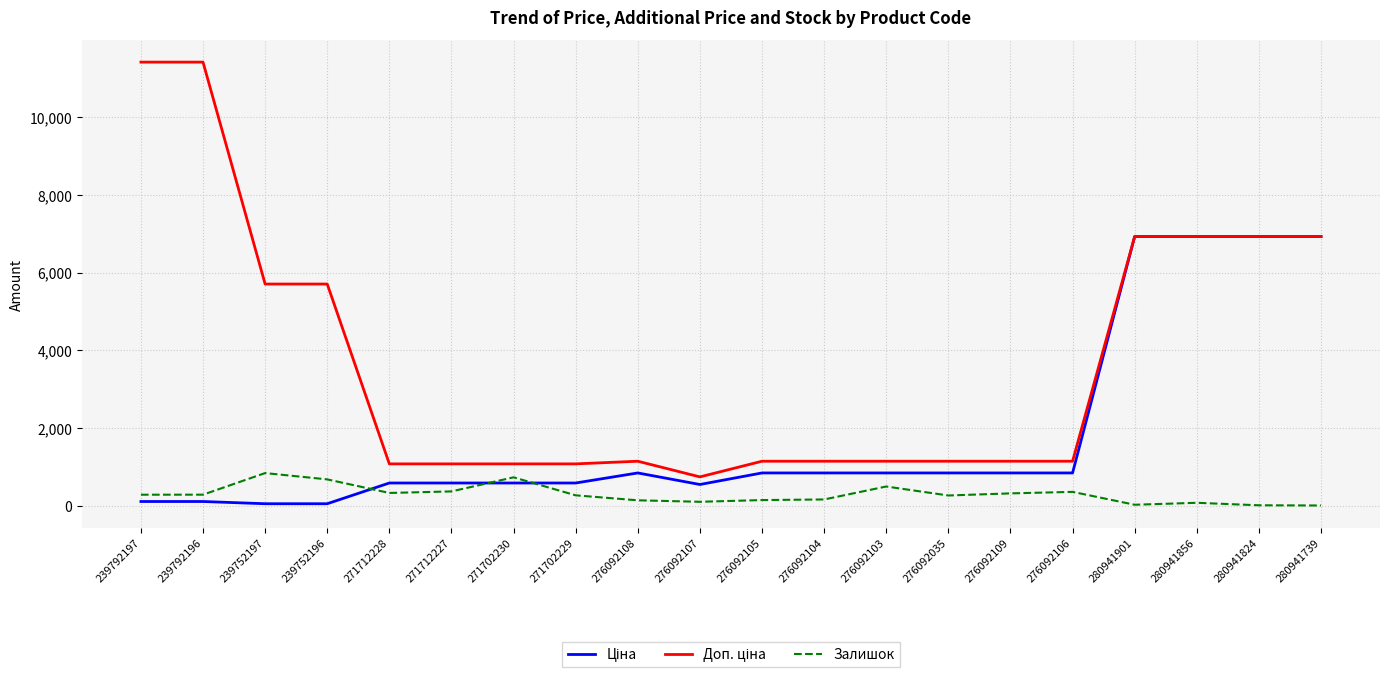

True or false: Залишок has a value of 683.0 at 239752196.

True